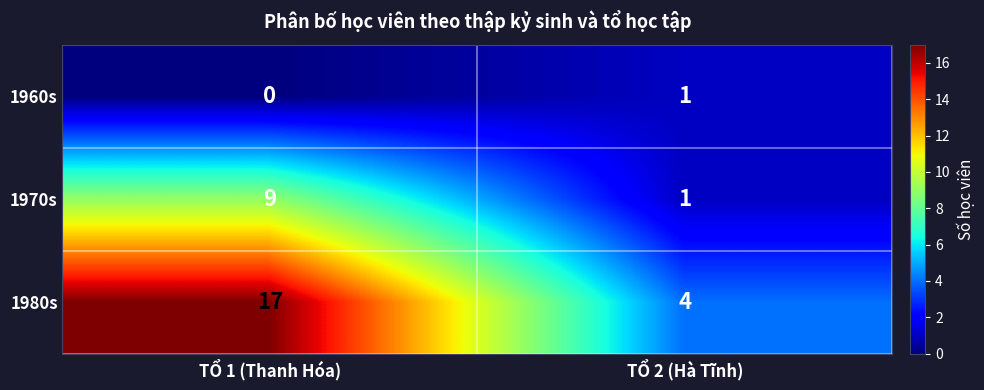

What is the difference between the 1970s values at TỔ 1 (Thanh Hóa) and TỔ 2 (Hà Tĩnh)?

8